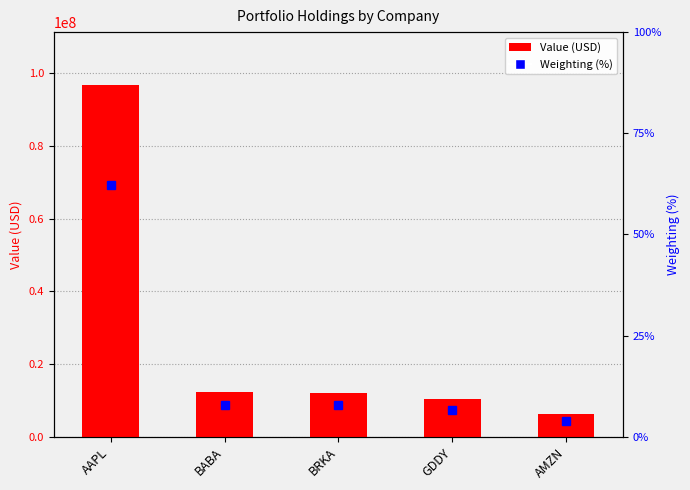

The Value (USD) series shows 12194000.0 at BRKA. True or false?

True